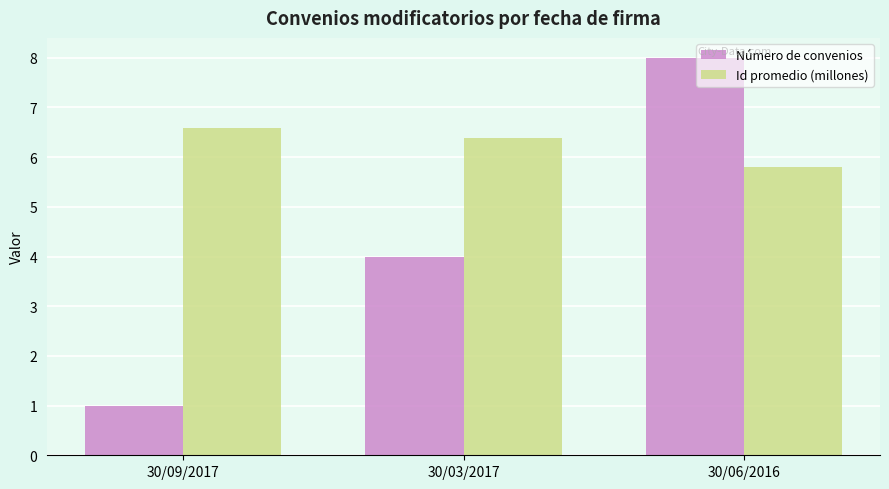

How many distinct data groups are displayed?

2